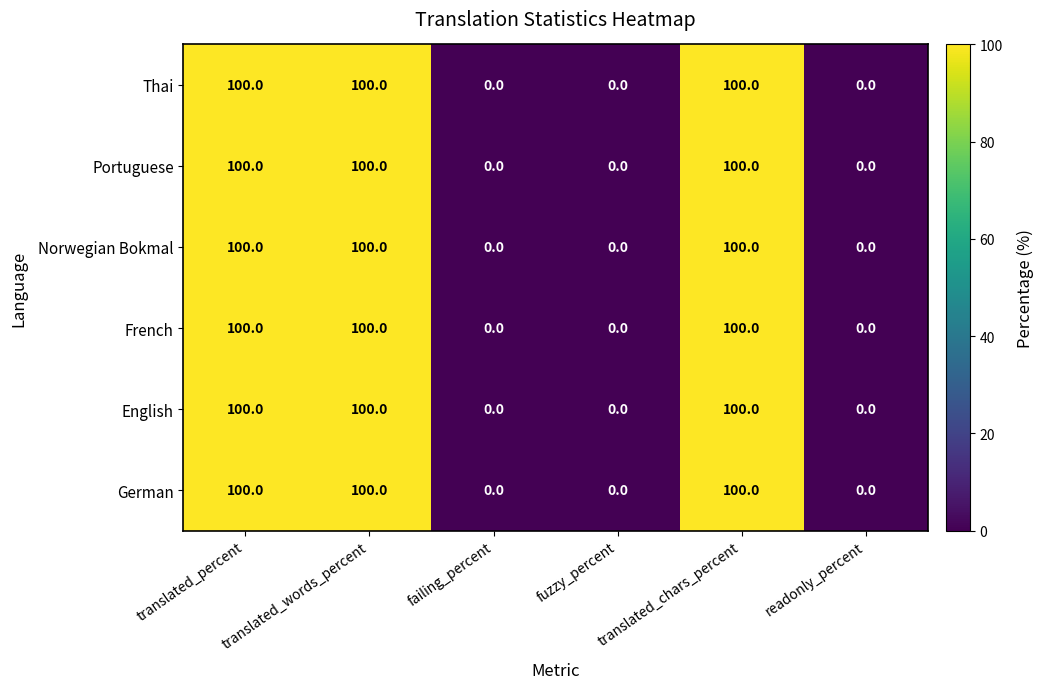

How many English values are between 0 and 100?

6